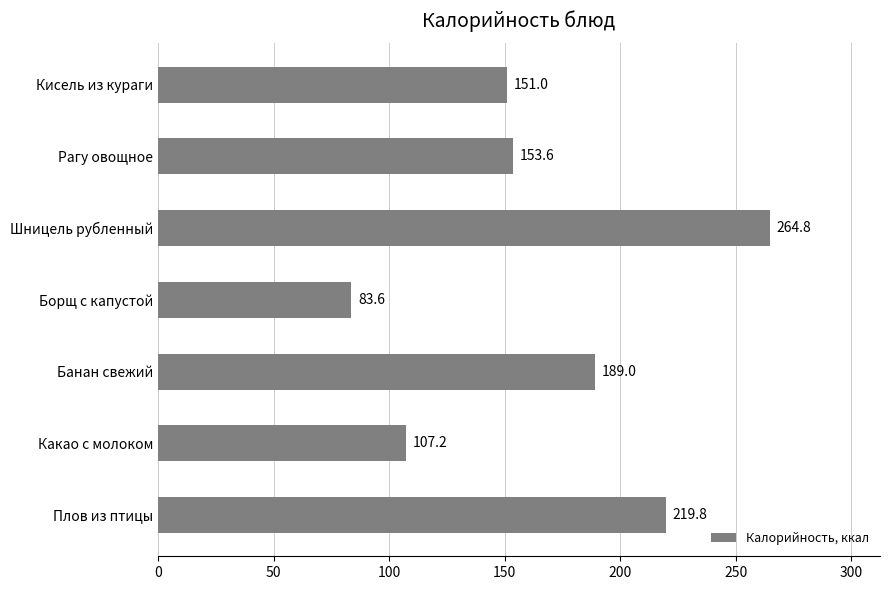

How many bars are there in total?

7